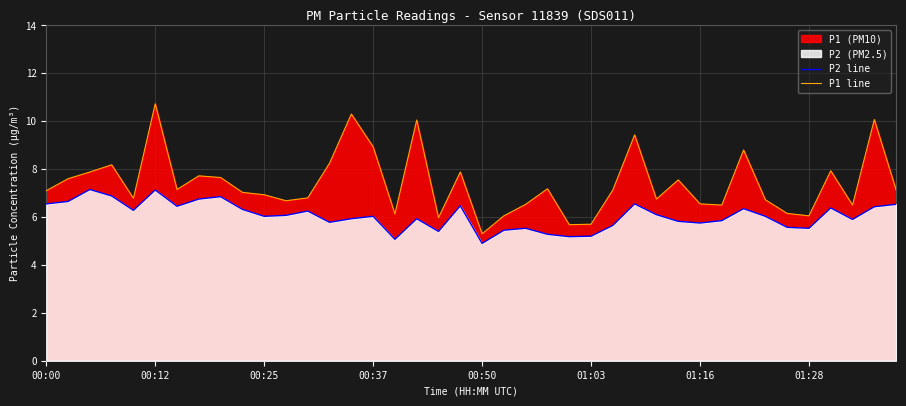

True or false: P2 line and P1 line cross at least once.

False